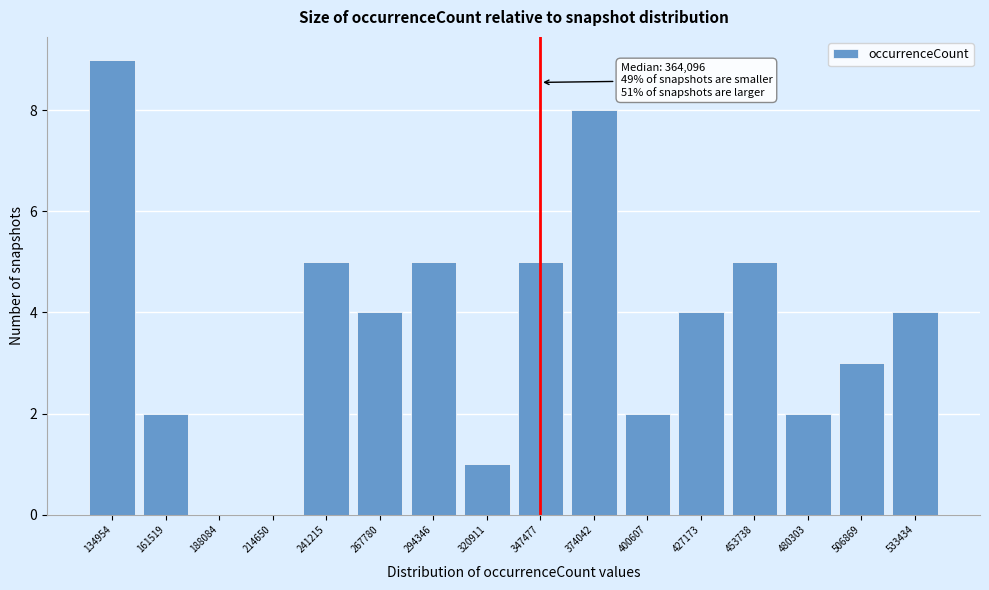

Reading right to left, transcribe all the data shown in this chart.

533434=4	506869=3	480303=2	453738=5	427173=4	400607=2	374042=8	347477=5	320911=1	294346=5	267780=4	241215=5	214650=0	188084=0	161519=2	134954=9